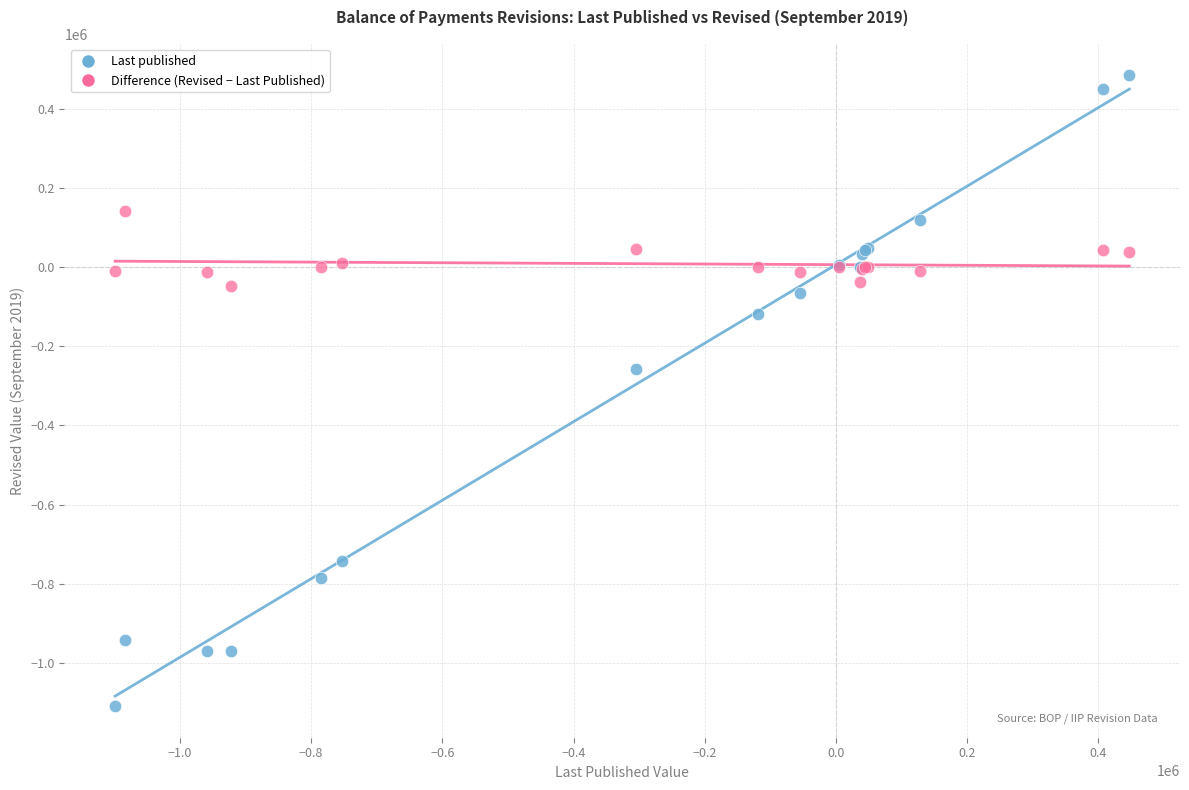

What is the X range (max minus min) for the scatter plot?

1545925